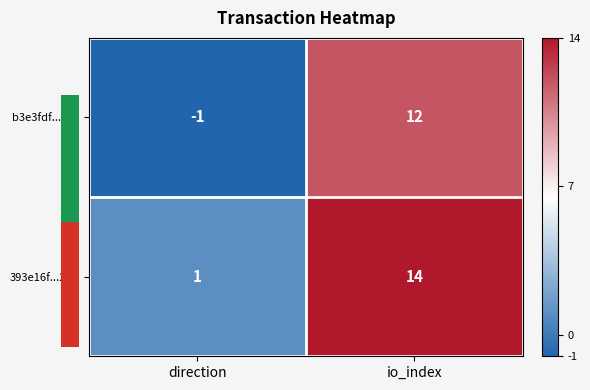

Reading right to left, extract all data points from this chart.

b3e3fdf...97c: 12	-1
393e16f...29e: 14	1